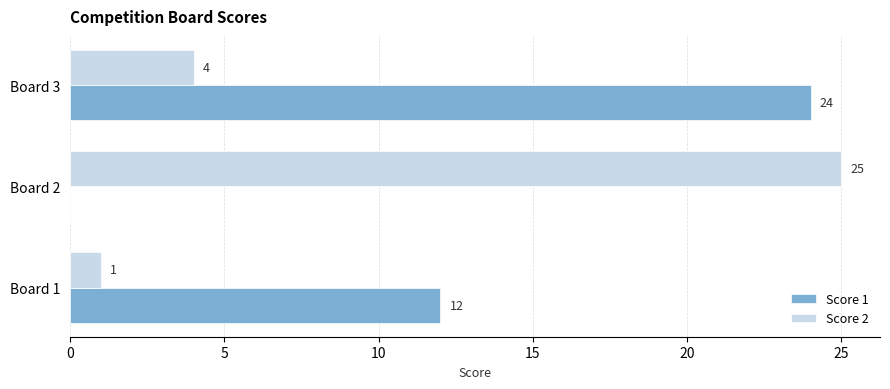

What is the average value of the Score 2 series?

10